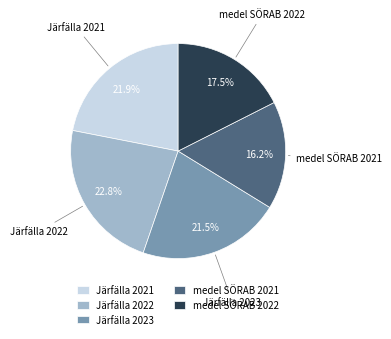

Combined, what portion of the pie is medel SÖRAB 2021 and Järfälla 2023?

37.7%